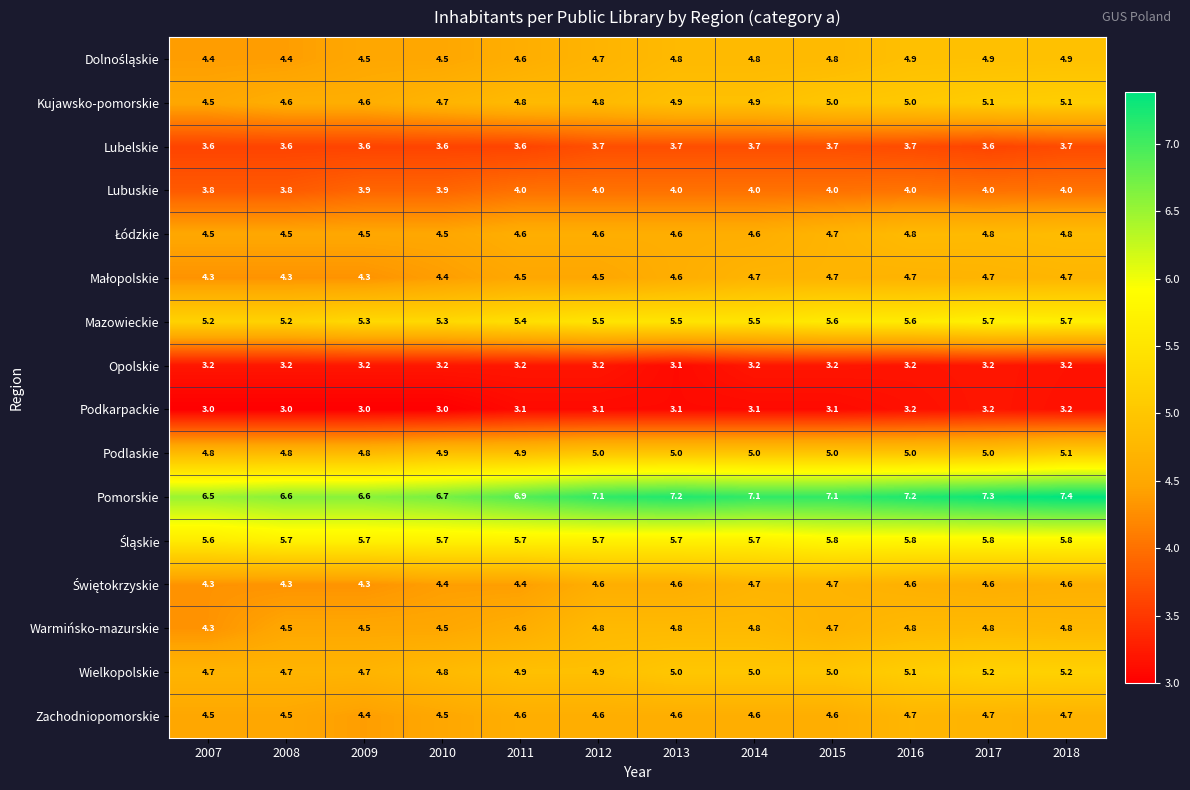

Between 2009 and 2016, which series saw the biggest shift?

Pomorskie